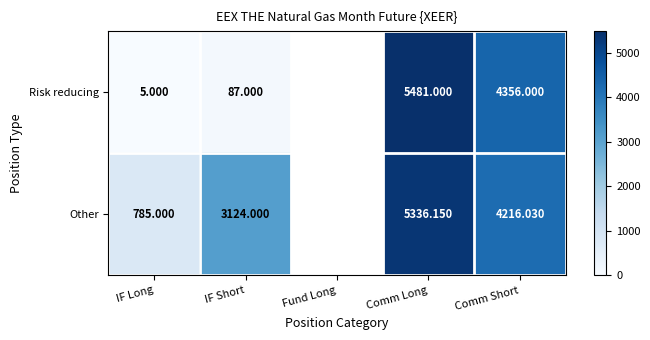

What is the sum of the Risk reducing values at IF Short and Comm Long?

5568.0